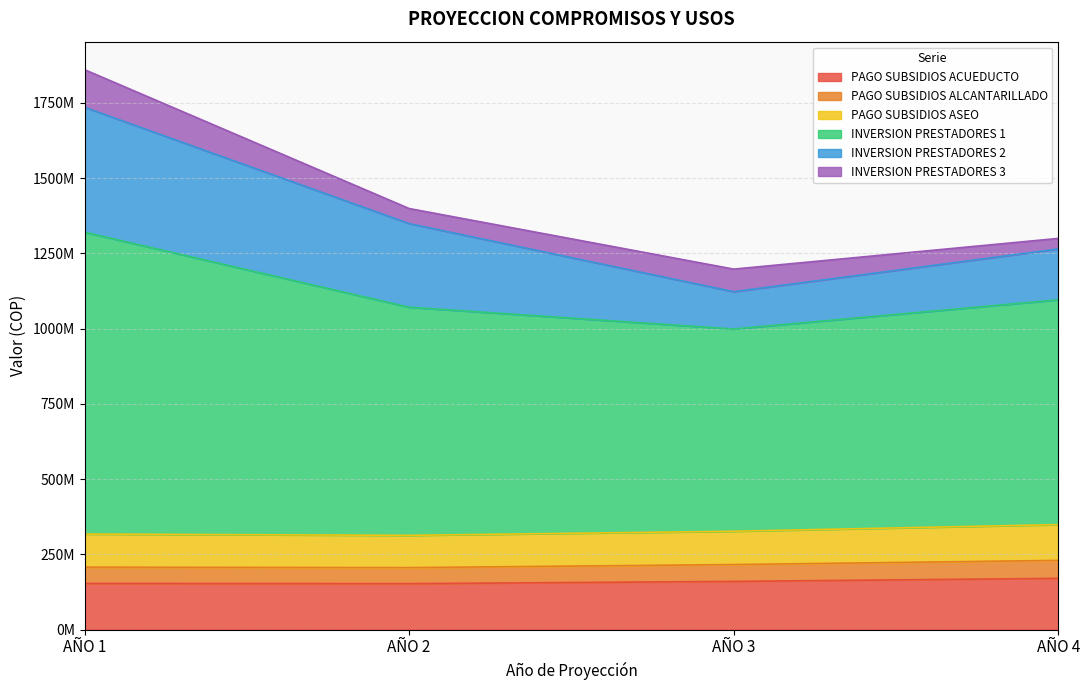

Which series changed the most between AÑO 3 and AÑO 4?

INVERSION PRESTADORES 1